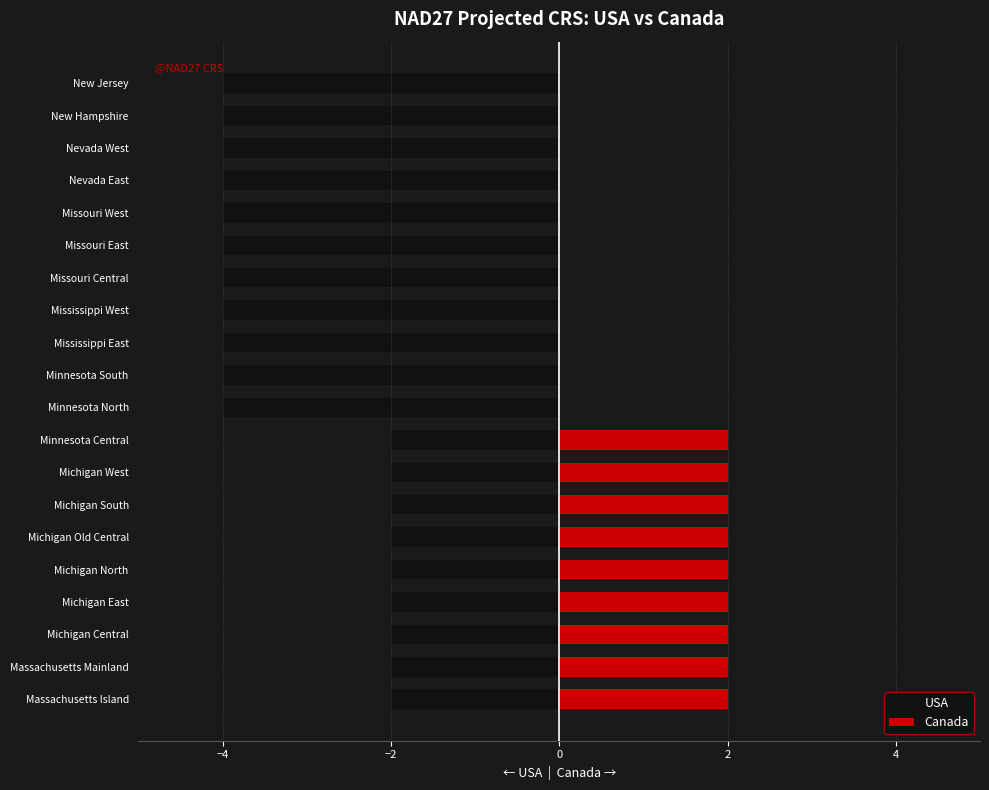

What is the difference between the maximum and minimum values in the Canada series?

2